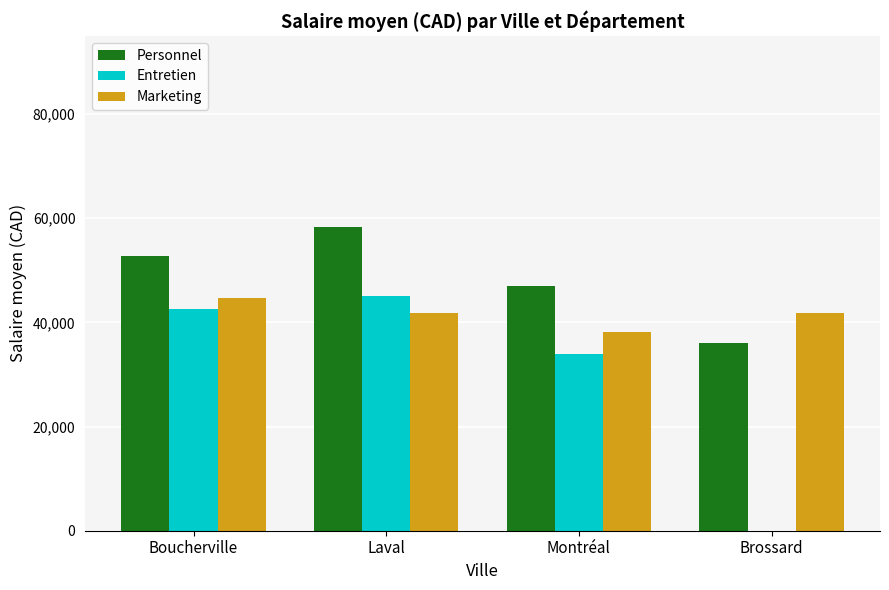

The value of Entretien at Brossard is -18543.6. True or false?

False